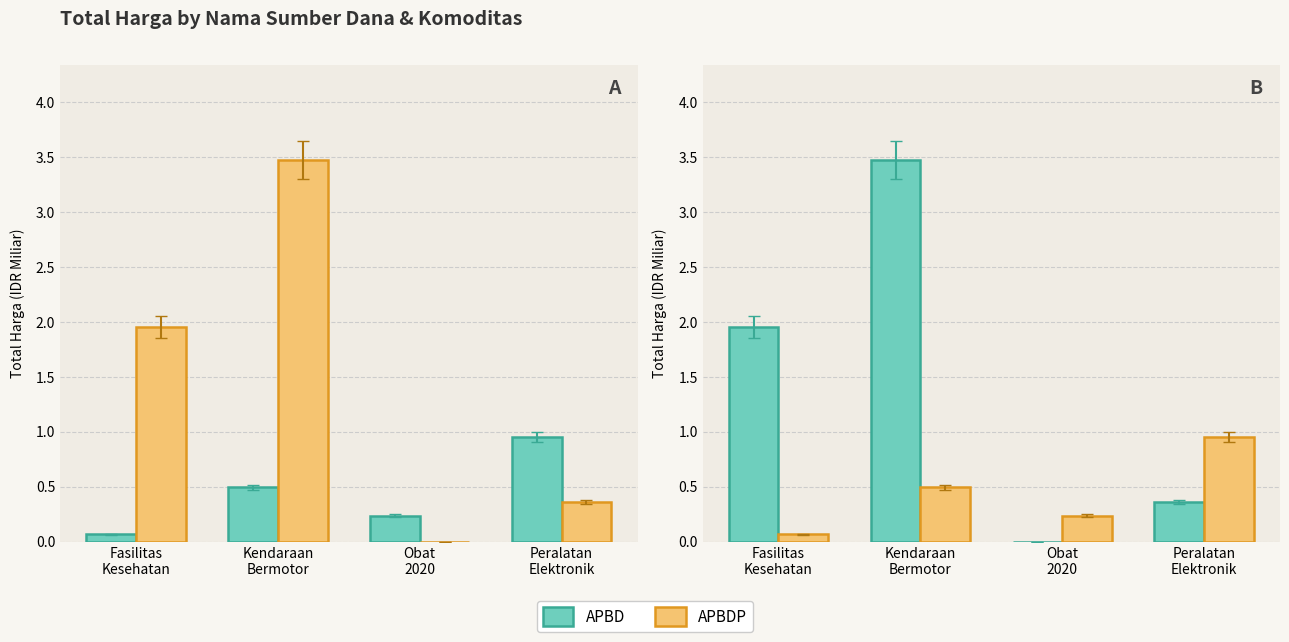

What is the difference between the second highest and second lowest values in the APBD series?

1.6